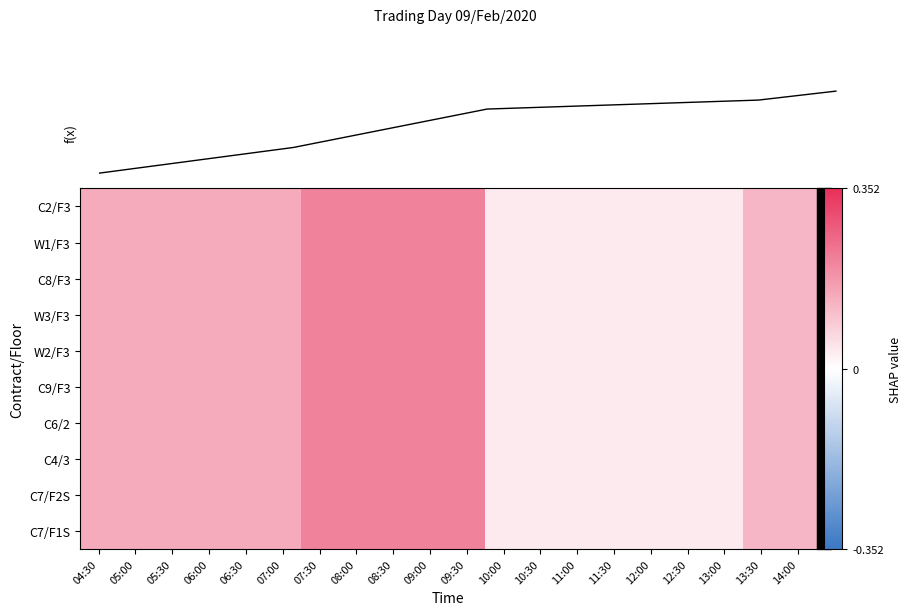

What is the total value across all series at 10:30?

0.4